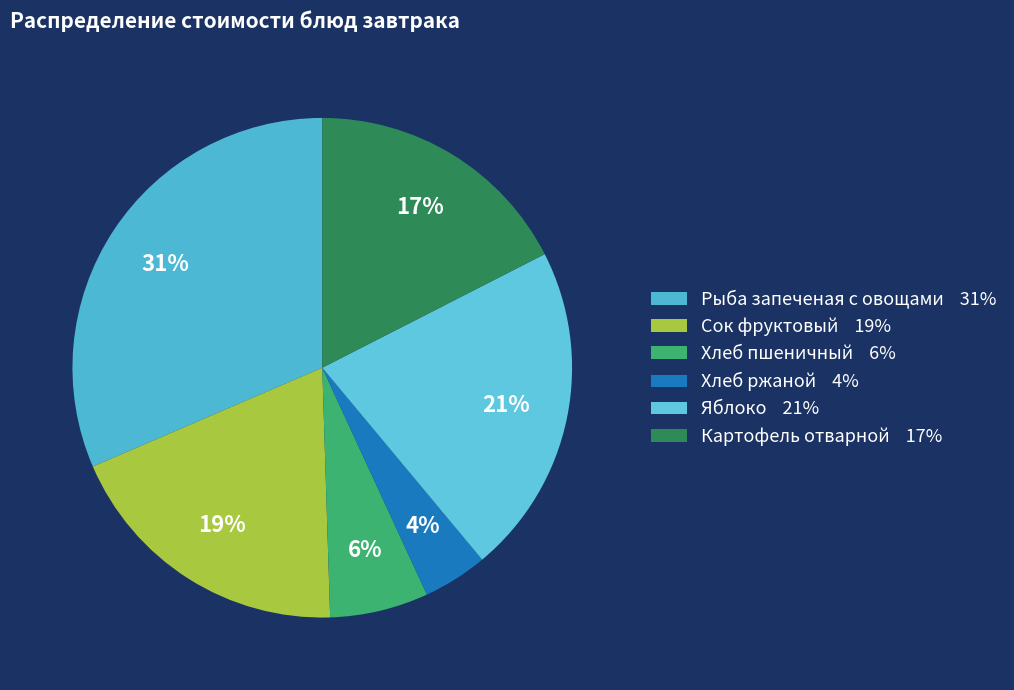

How many slices are in this pie chart?

6